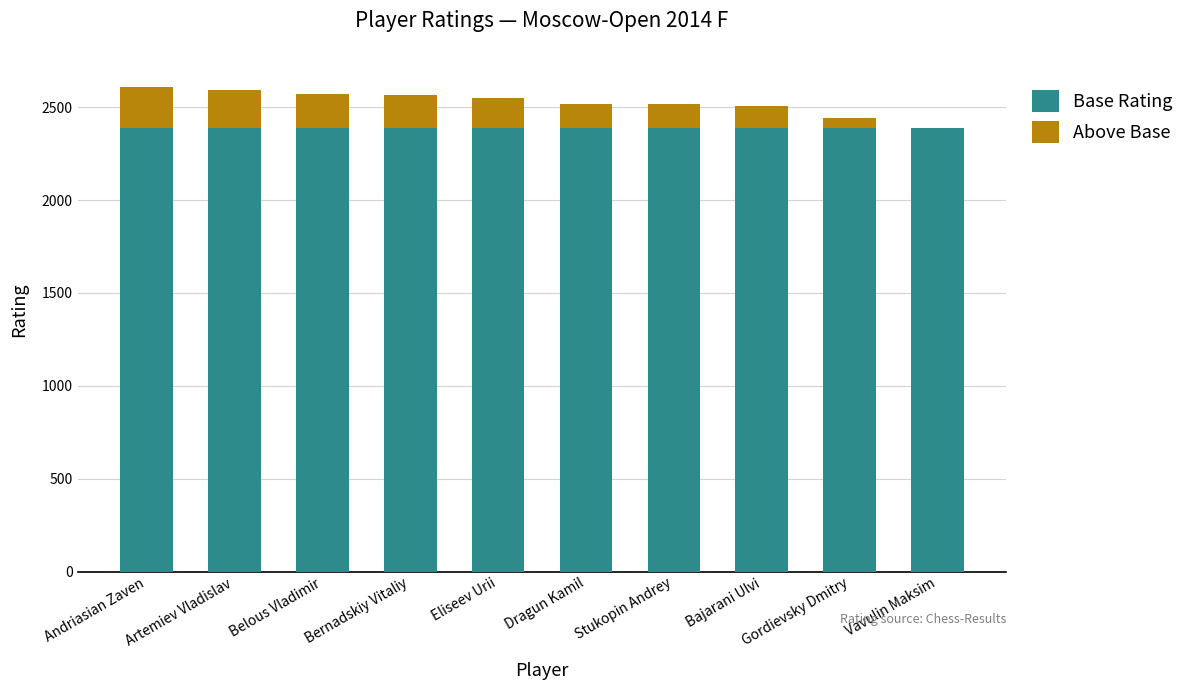

What is the approximate value of Base Rating at Dragun Kamil?

2390